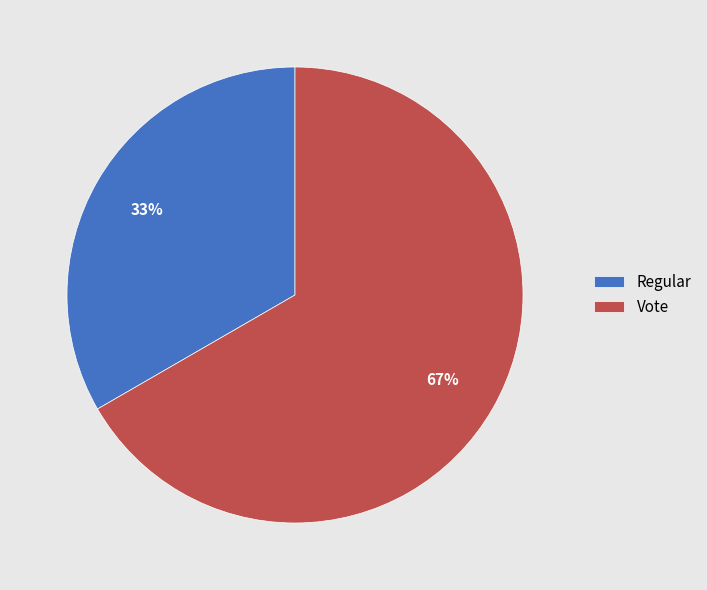

To the nearest percent, what is the combined percentage of Vote and Regular?

100%